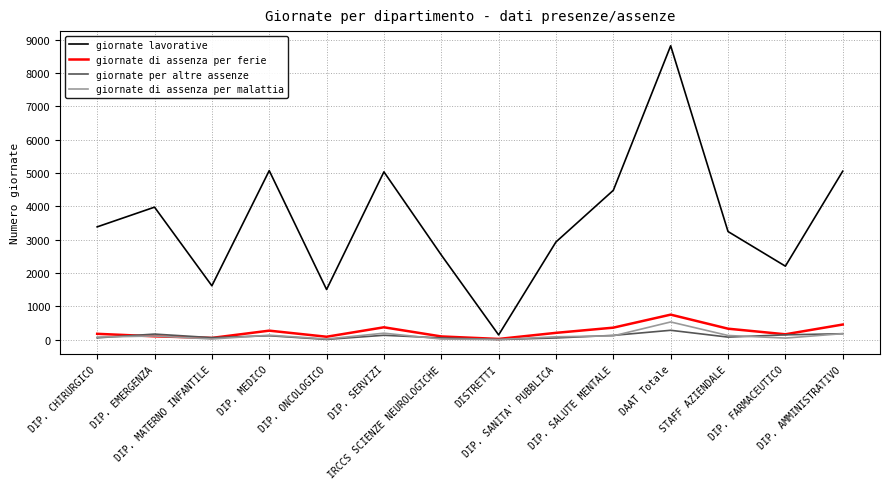

Which series has the largest range (max minus min)?

giornate lavorative